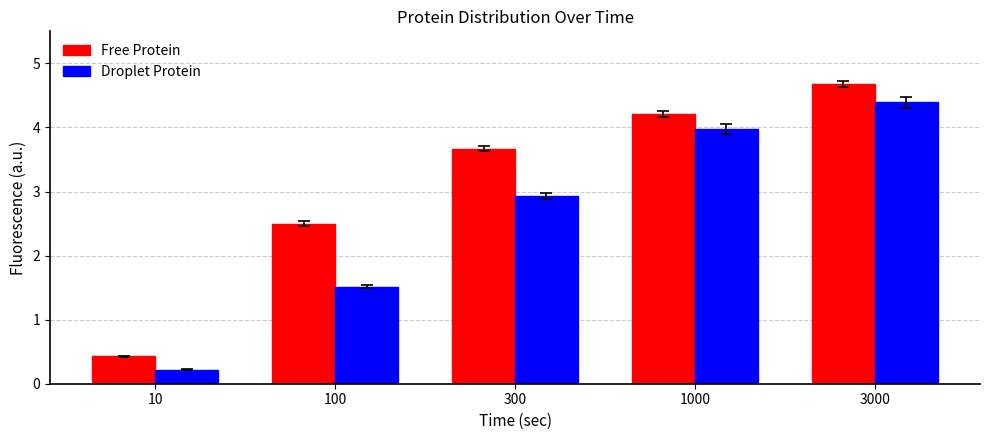

Is it true that Free Protein equals 5.8 at 300?

False